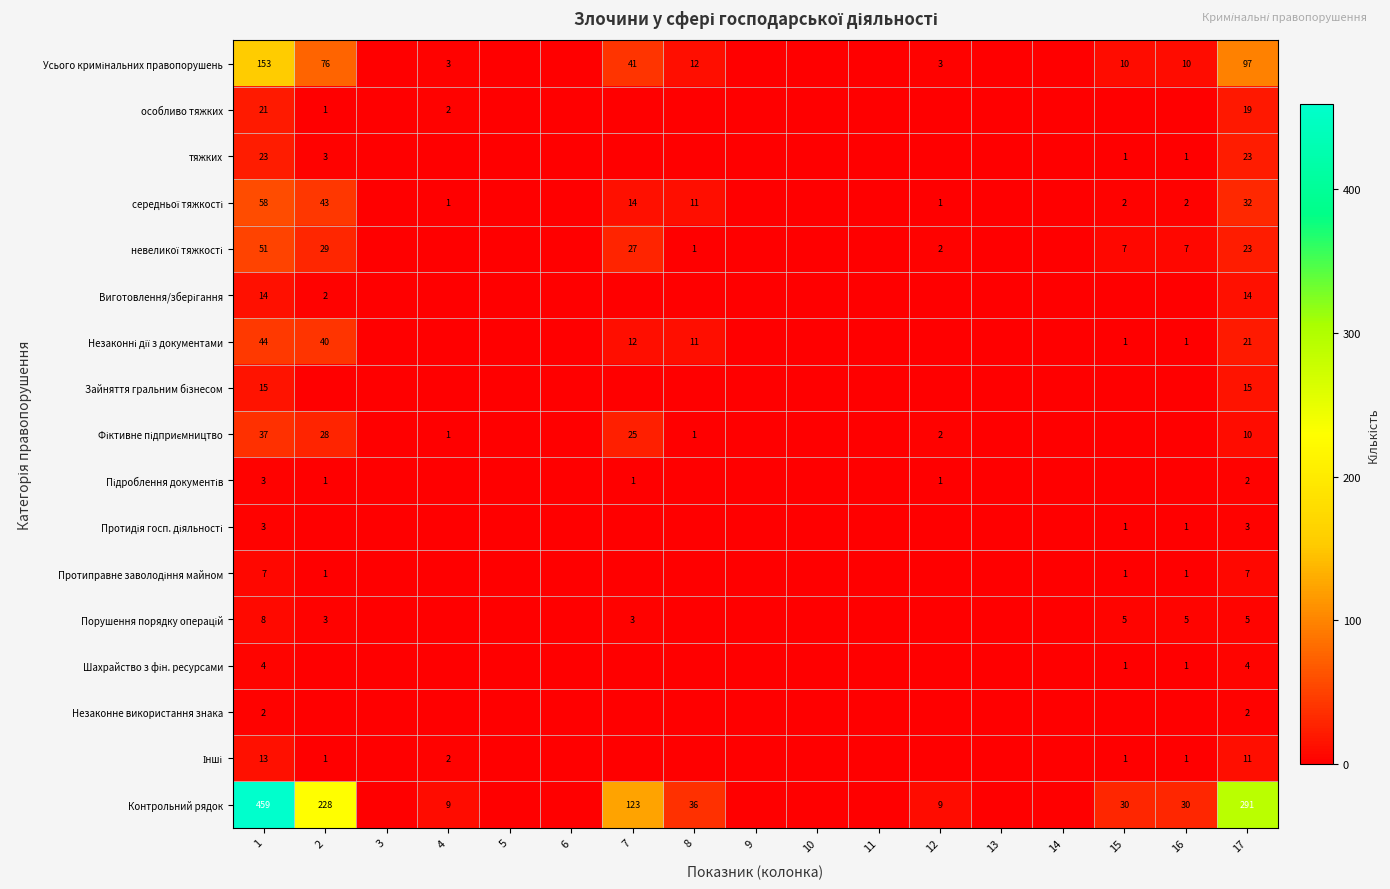

True or false: Зайняття гральним бізнесом has a value of 15 at 17.

True